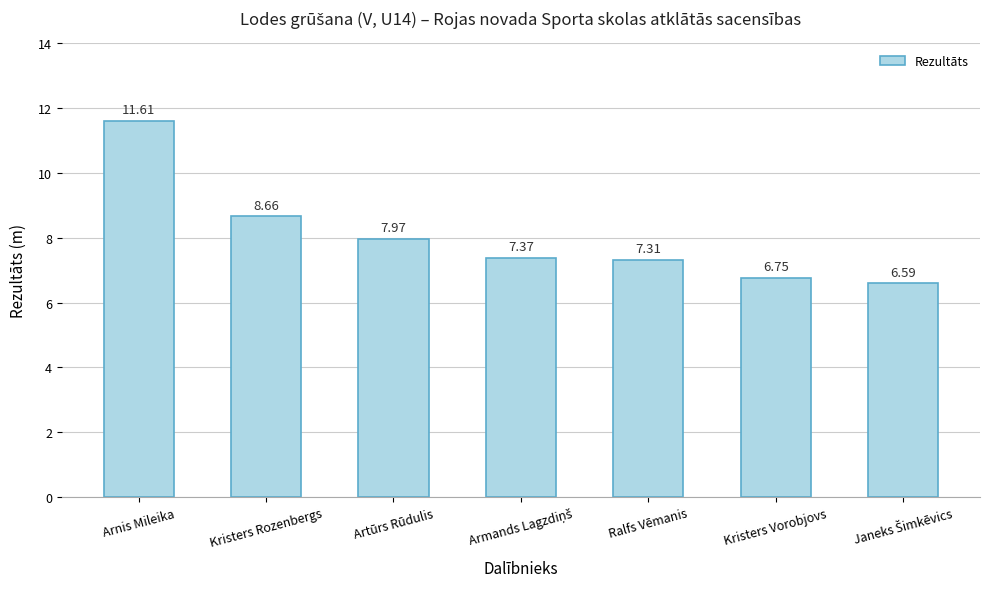

What is the average value?

8.0